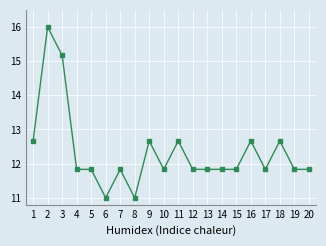

What is the value of the 1st point from the left?

12.7